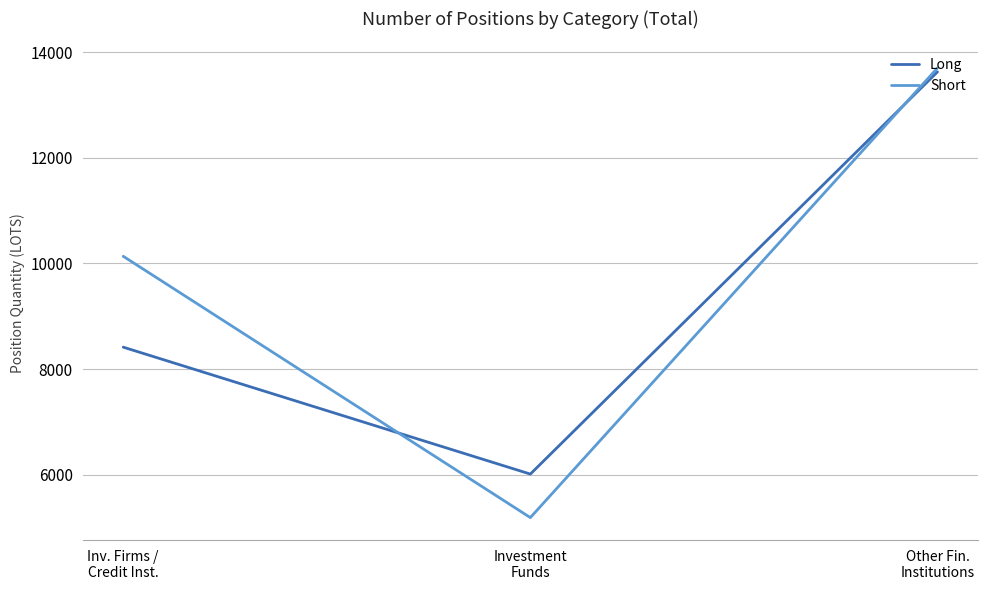

What is the minimum value for Short?

5185.0